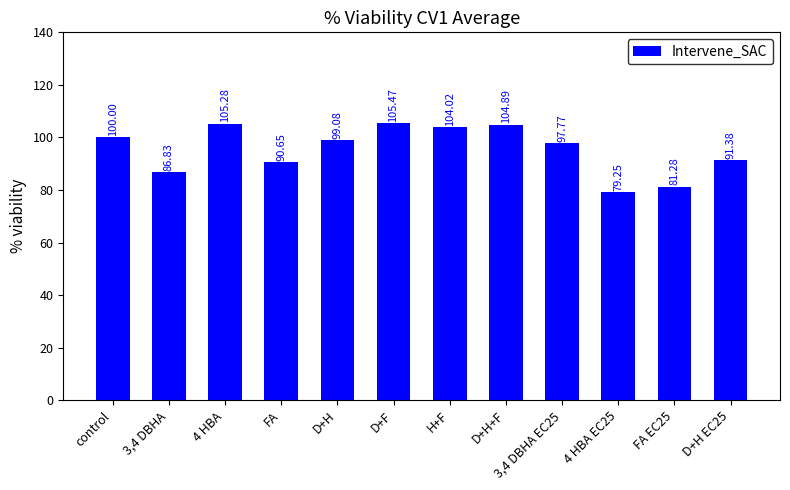

How many values are below 99?

6